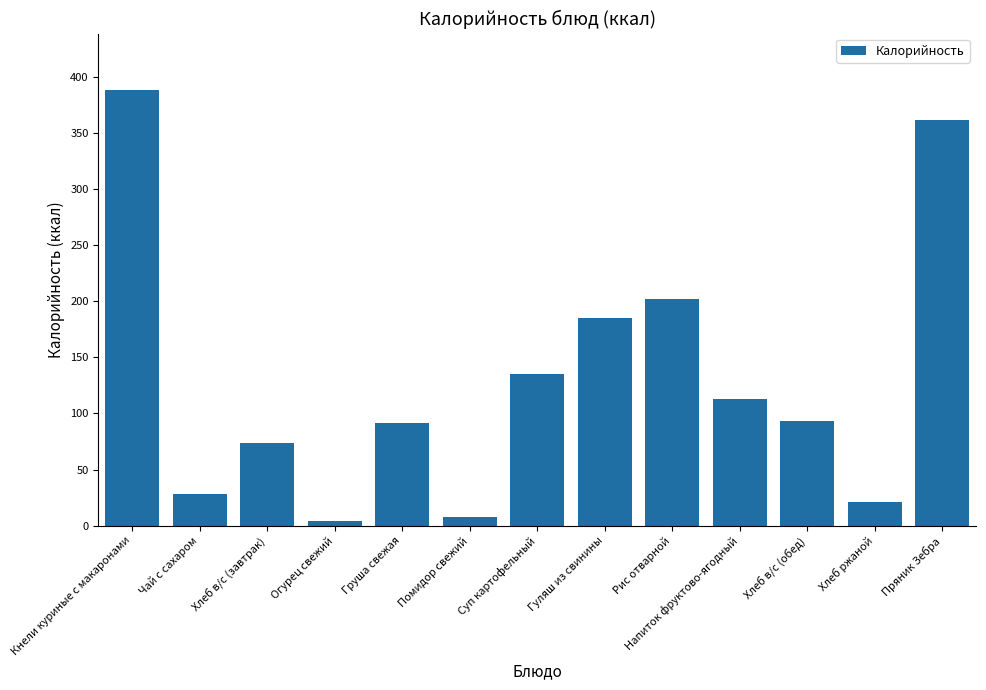

Reading left to right, what are all the values shown in this chart?

Кнели куриные с макаронами=388.7	Чай с сахаром=28.0	Хлеб в/с (завтрак)=74.1	Огурец свежий=4.2	Груша свежая=91.2	Помидор свежий=7.5	Суп картофельный=134.8	Гуляш из свинины=185.0	Рис отварной=202.4	Напиток фруктово-ягодный=112.8	Хлеб в/с (обед)=93.2	Хлеб ржаной=21.5	Пряник Зебра=362.0